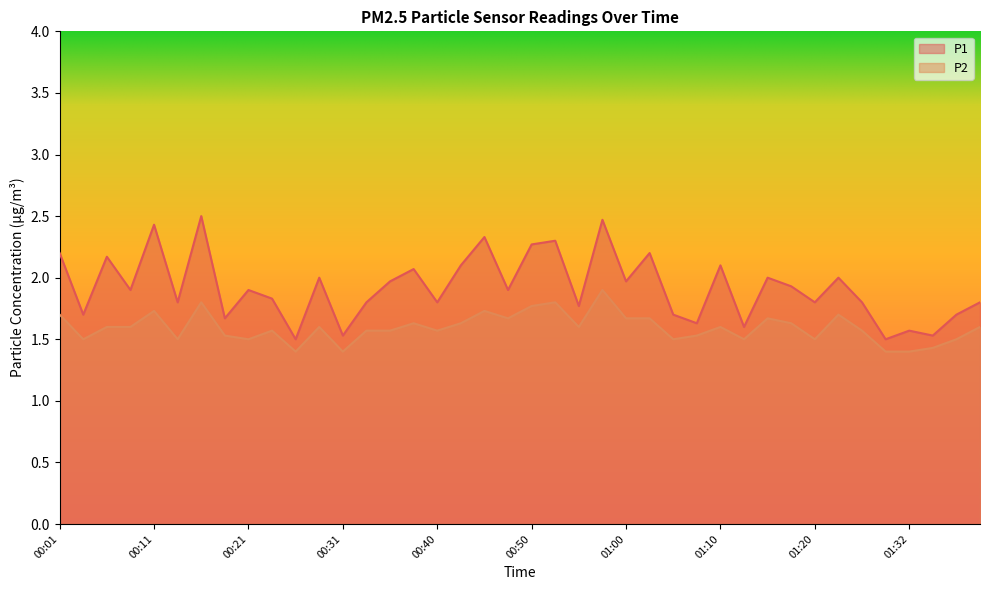

What is the average value of the P1 series?

1.9